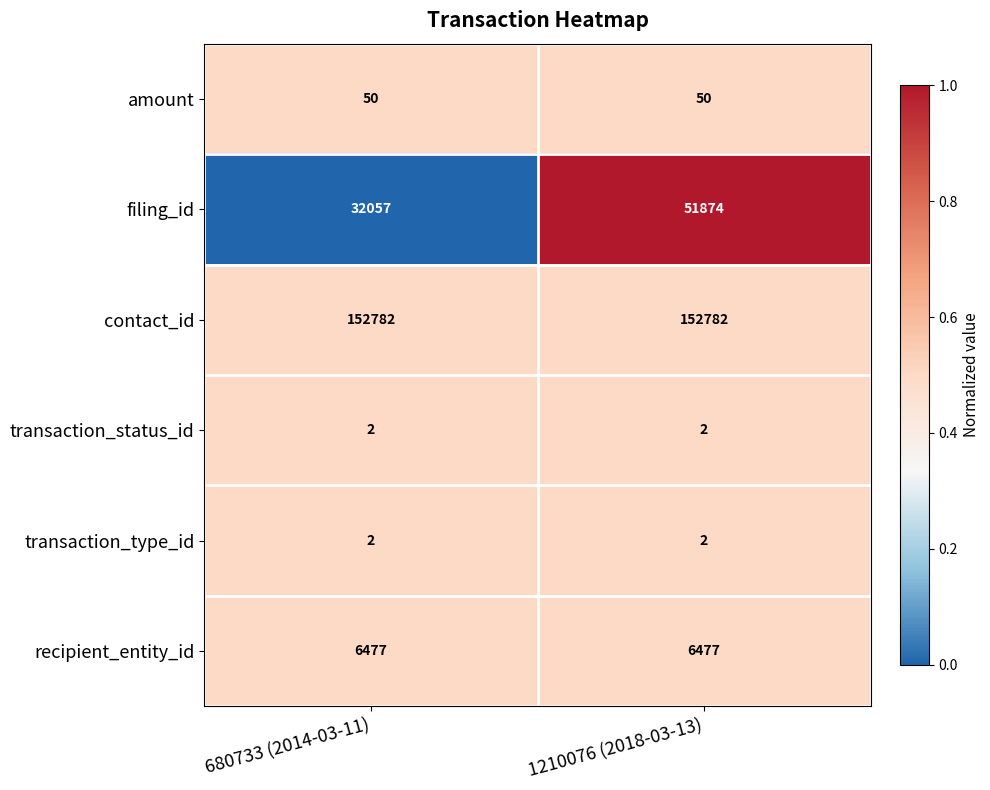

Reading left to right, transcribe all the data shown in this chart.

amount: 680733 (2014-03-11)=50	1210076 (2018-03-13)=50
filing_id: 680733 (2014-03-11)=32057	1210076 (2018-03-13)=51874
contact_id: 680733 (2014-03-11)=152782	1210076 (2018-03-13)=152782
transaction_status_id: 680733 (2014-03-11)=2	1210076 (2018-03-13)=2
transaction_type_id: 680733 (2014-03-11)=2	1210076 (2018-03-13)=2
recipient_entity_id: 680733 (2014-03-11)=6477	1210076 (2018-03-13)=6477